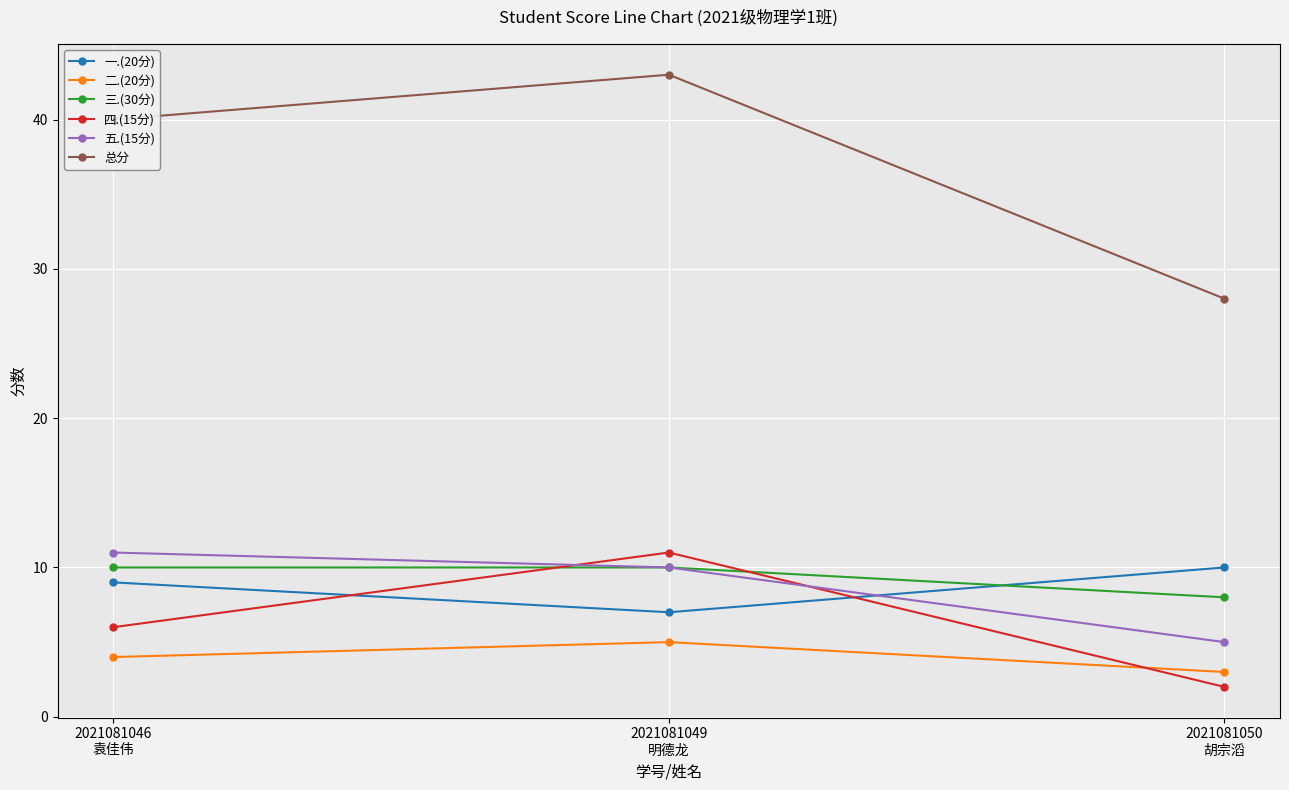

How many data points in 一.(20分) are less than 9?

1